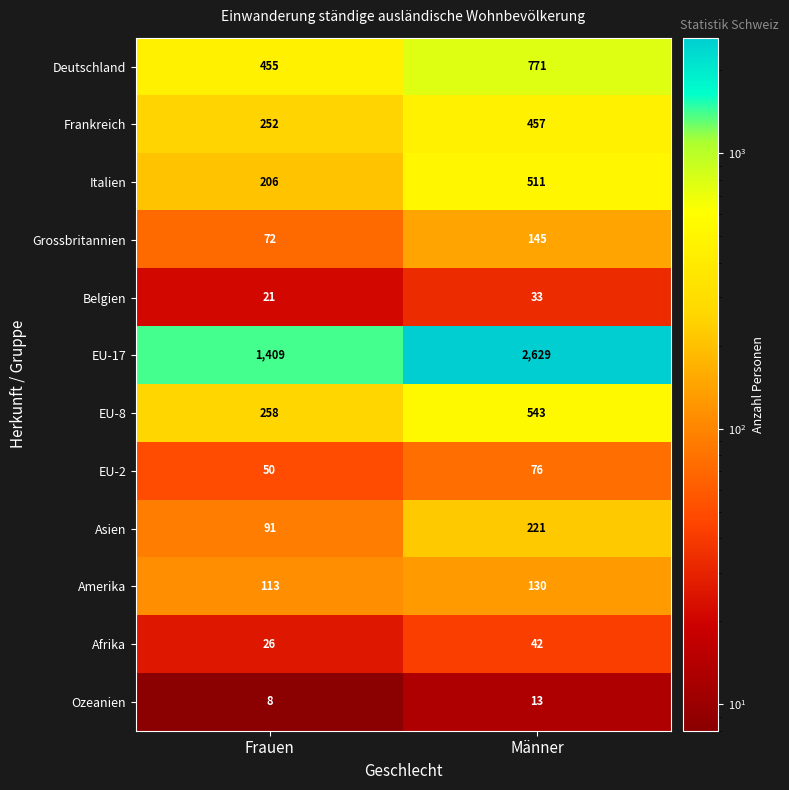

Reading left to right, transcribe all the data shown in this chart.

Deutschland: Frauen=455	Männer=771
Frankreich: Frauen=252	Männer=457
Italien: Frauen=206	Männer=511
Grossbritannien: Frauen=72	Männer=145
Belgien: Frauen=21	Männer=33
EU-17: Frauen=1409	Männer=2629
EU-8: Frauen=258	Männer=543
EU-2: Frauen=50	Männer=76
Asien: Frauen=91	Männer=221
Amerika: Frauen=113	Männer=130
Afrika: Frauen=26	Männer=42
Ozeanien: Frauen=8	Männer=13